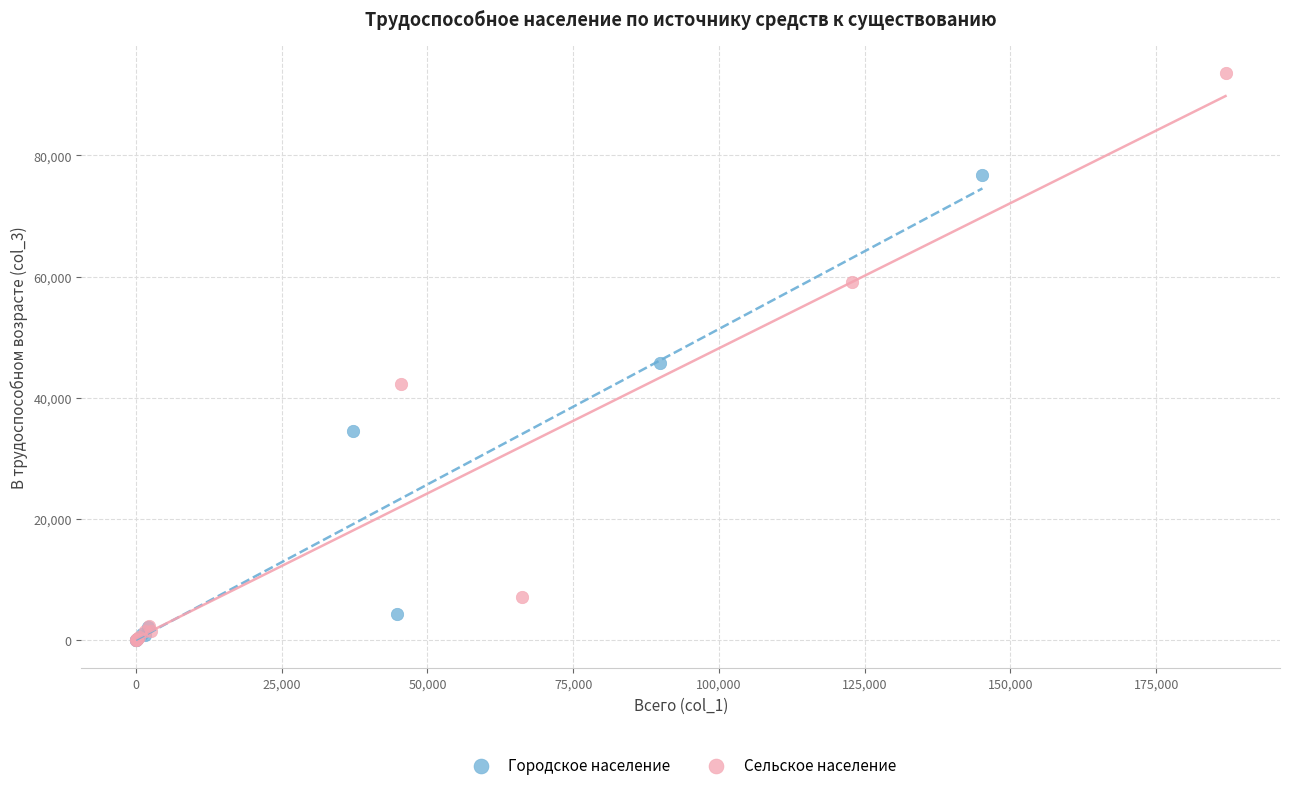

What are all the series names shown in the legend?

Городское население, Сельское население